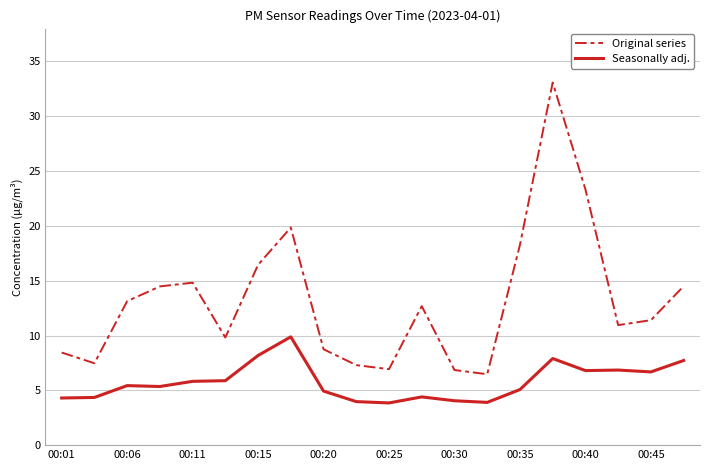

How many lines are shown in the chart?

2